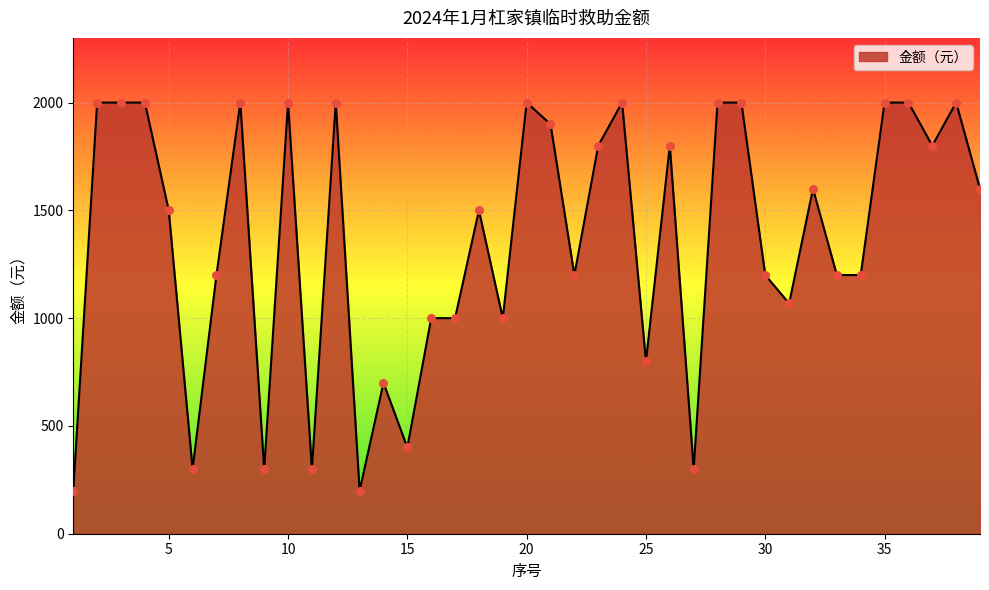

What is the difference between the maximum and minimum values?

1800